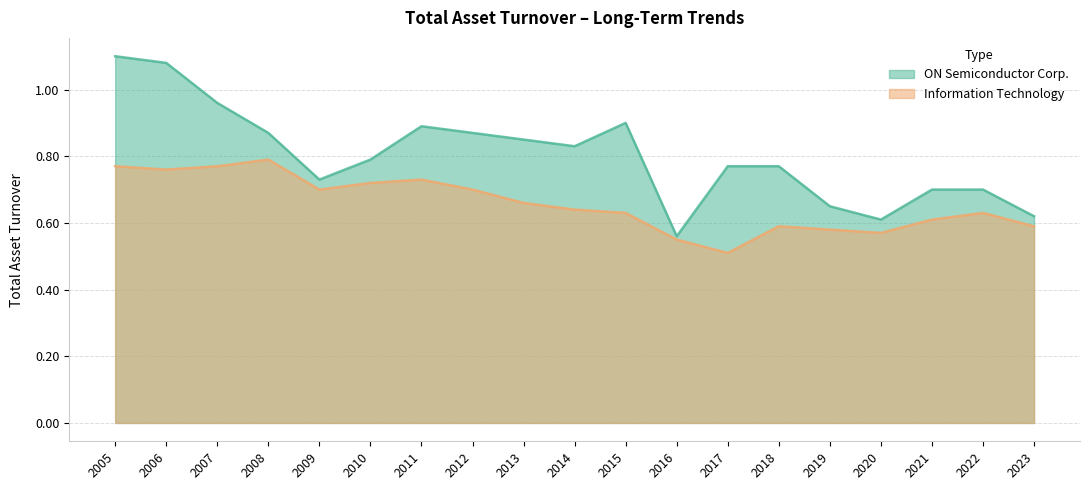

What is the approximate value of Information Technology at 2007?

0.8